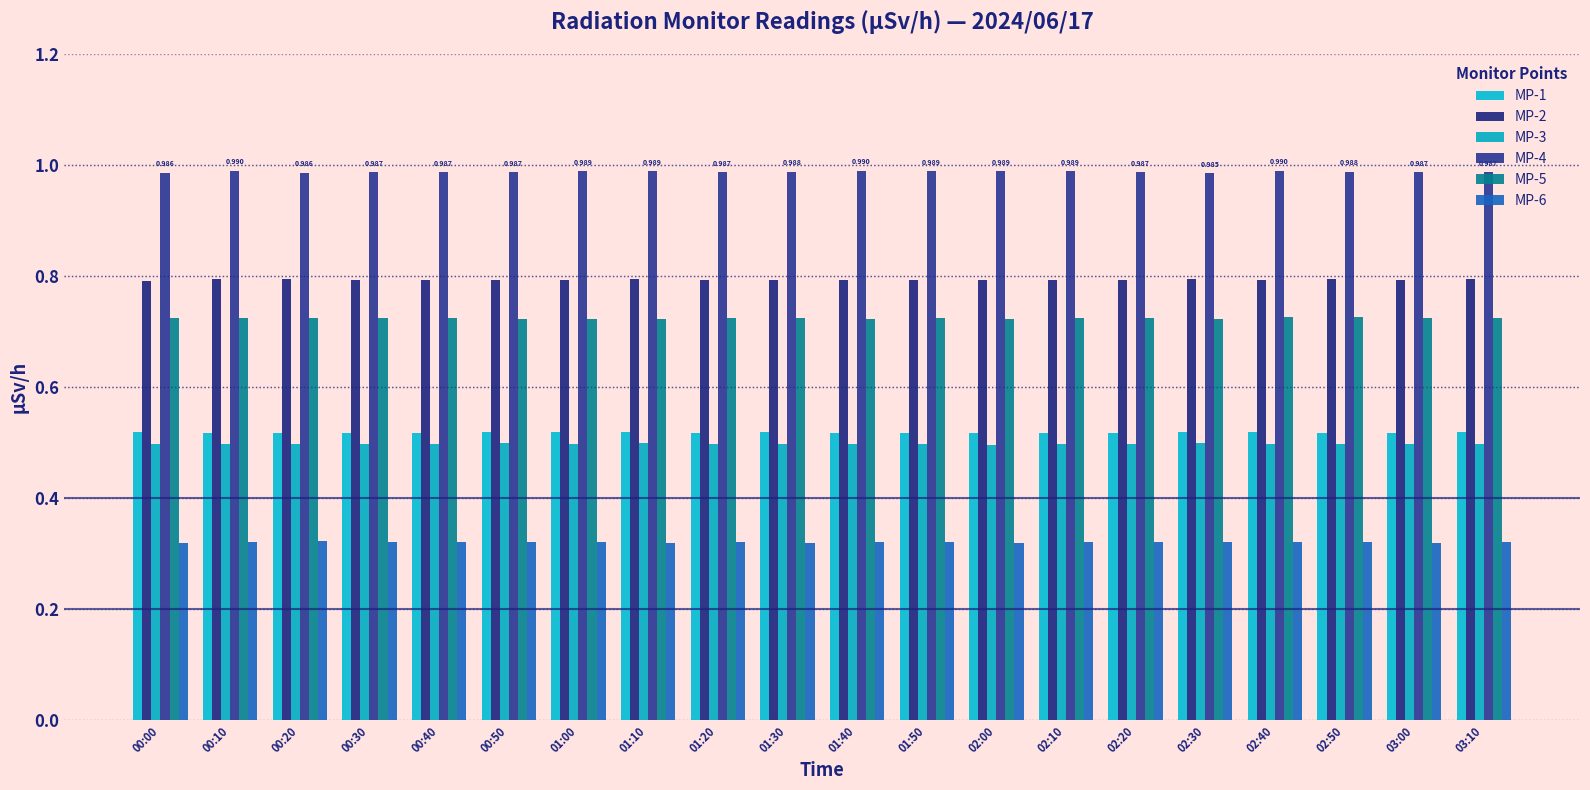

Which label corresponds to the smallest value in the chart?

00:00